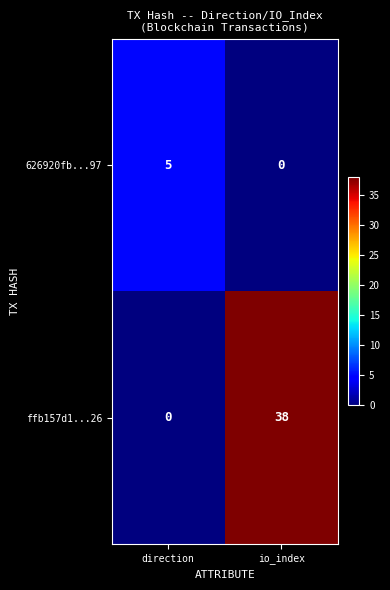

How many values in the 626920fb...97 series are below 5?

1